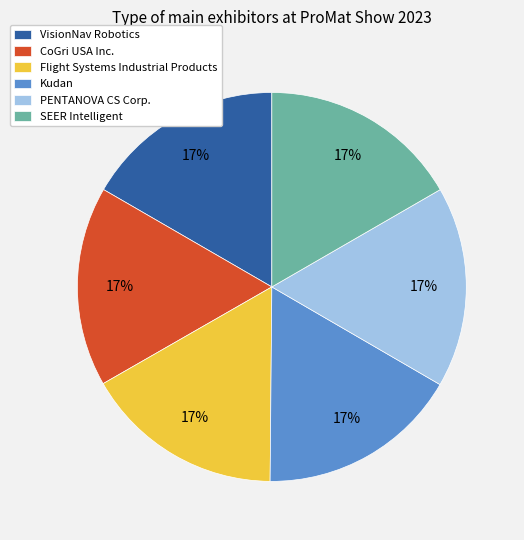

Count the number of slices in the pie.

6